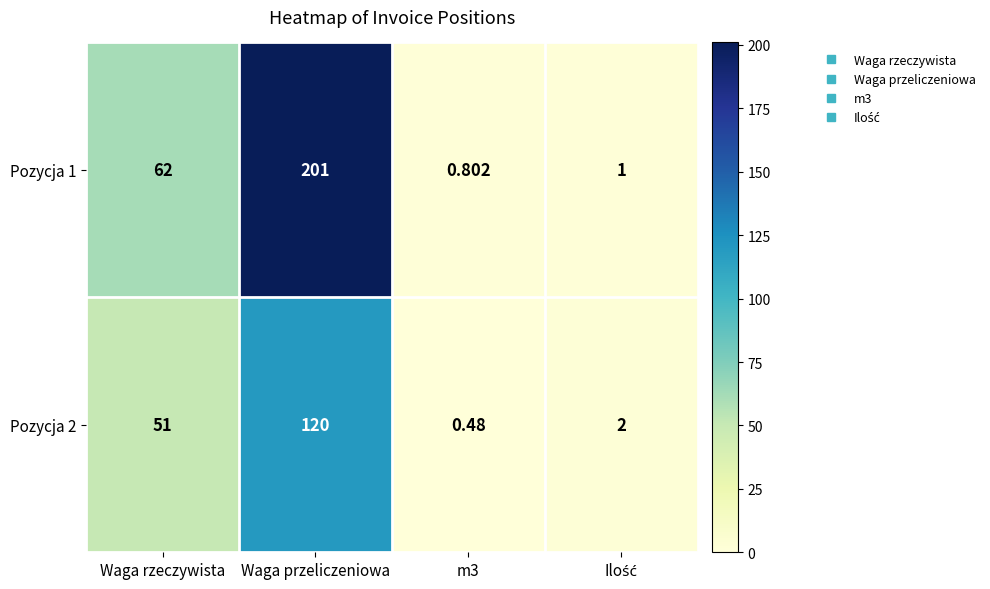

Where is Pozycja 2 nearest to the value 60?

Waga rzeczywista